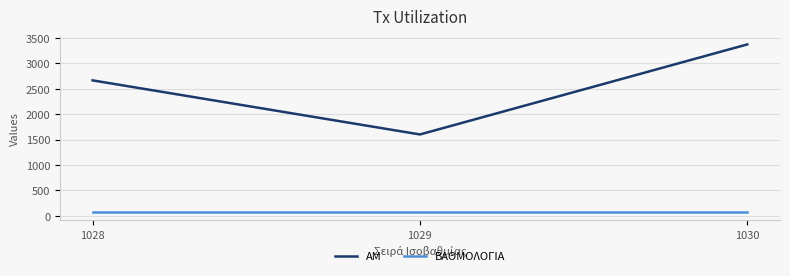

Is it true that ΑΜ equals 2663 at 1028?

True